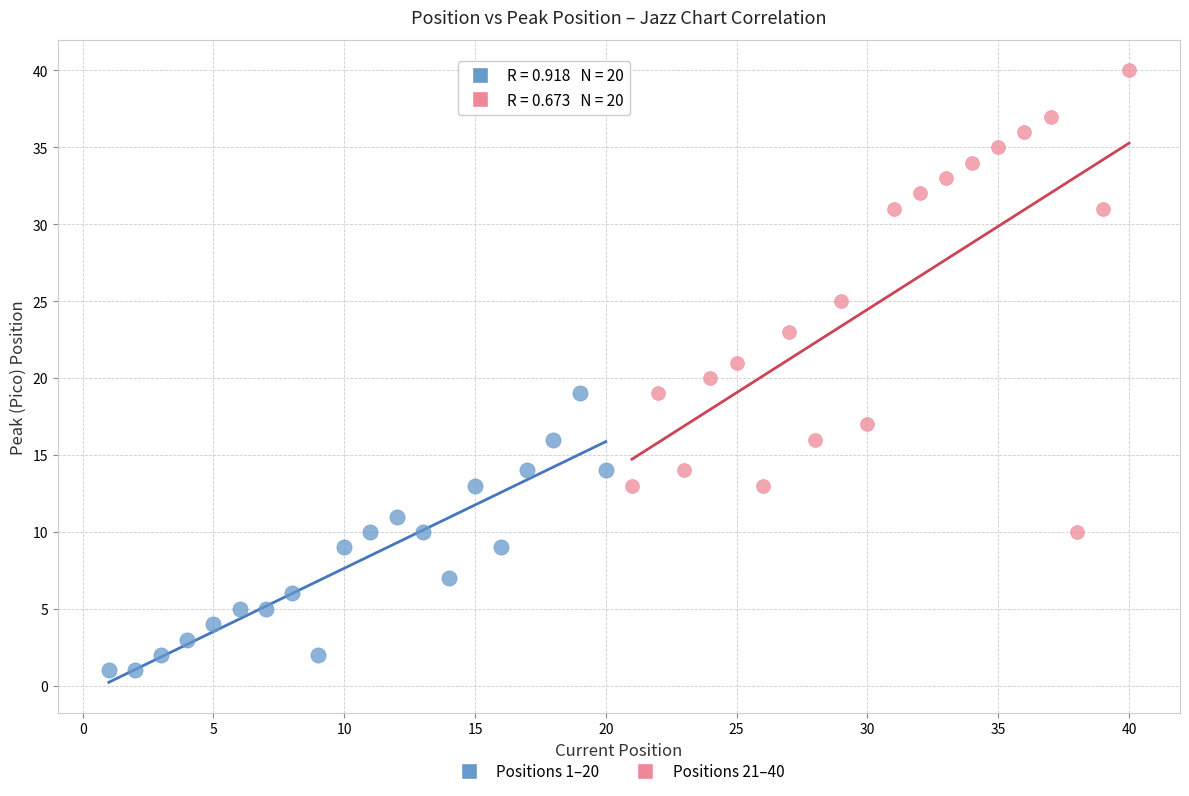

What are all the series names shown in the legend?

Positions 1–20, Positions 21–40